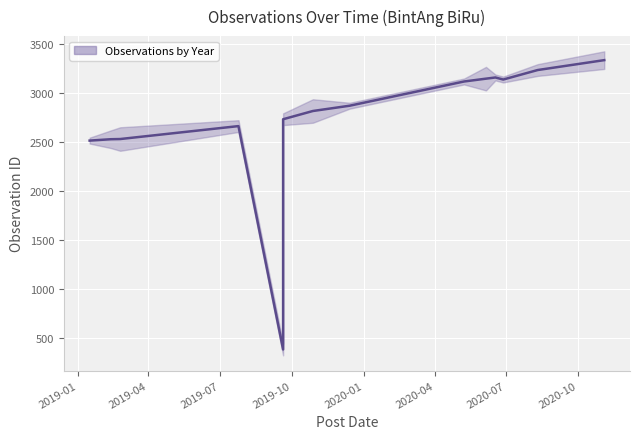

Rank the categories by value from highest to lowest.

2020-11-03, 2020-08-10, 2020-06-17, 2020-06-05, 2020-06-27, 2020-05-08, 2019-12-14, 2019-10-28, 2019-09-20, 2019-07-25, 2019-02-24, 2019-02-12, 2019-01-16, 2019-09-20